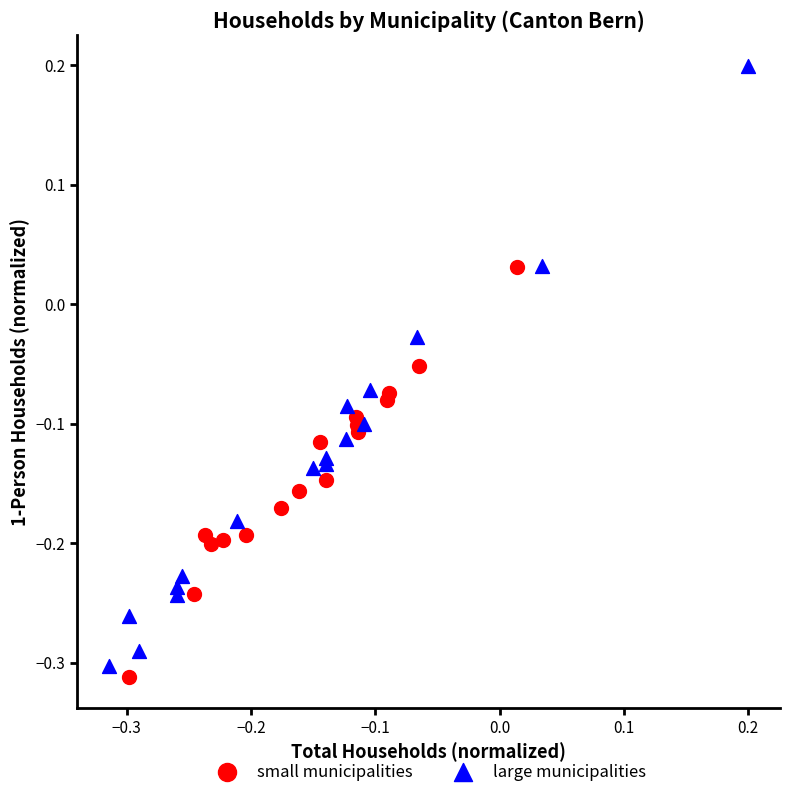

Which series contains the lowest Y value?

small municipalities